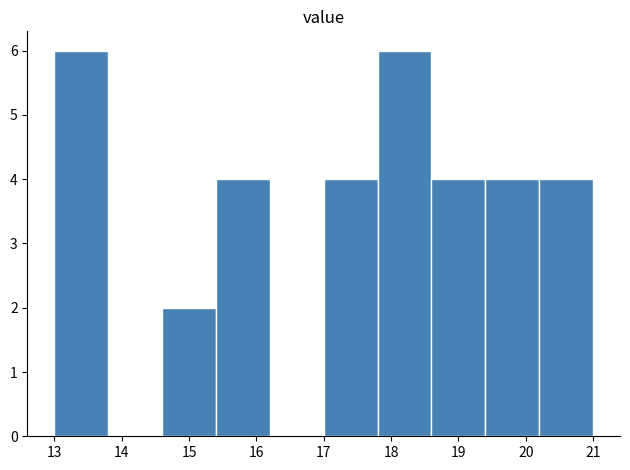

Reading left to right, list every bar in this chart as the range it spans on the x-axis followed by its height. The values are not printed on the chart, so give them approximately, as read against the axis.

13.0 to 13.8: 6
13.8 to 14.6: 0
14.6 to 15.4: 2
15.4 to 16.2: 4
16.2 to 17.0: 0
17.0 to 17.8: 4
17.8 to 18.6: 6
18.6 to 19.4: 4
19.4 to 20.2: 4
20.2 to 21.0: 4